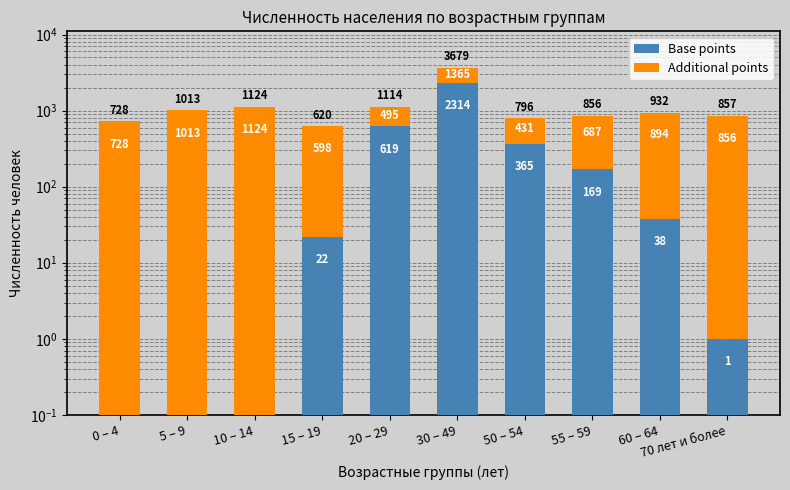

Which series has the largest total across all categories?

Additional points